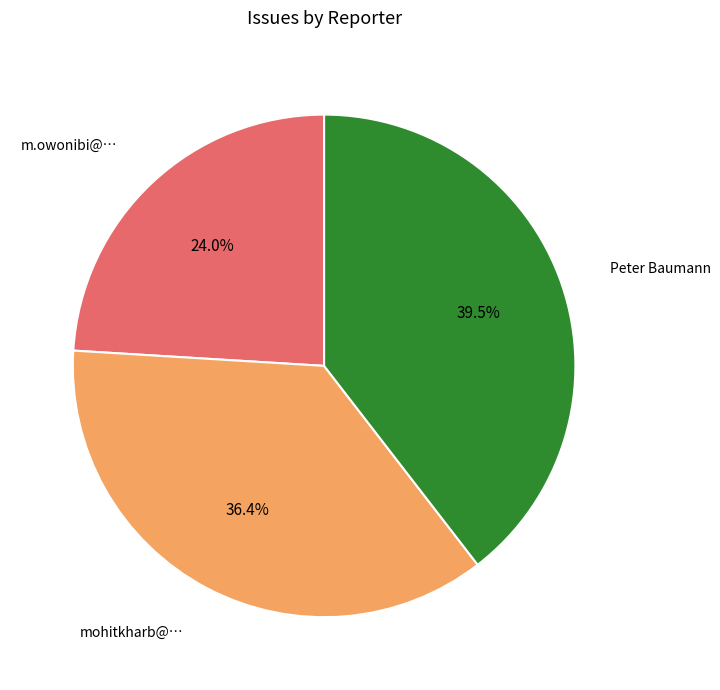

Is the sum of m.owonibi@… and mohitkharb@… greater than half?

Yes